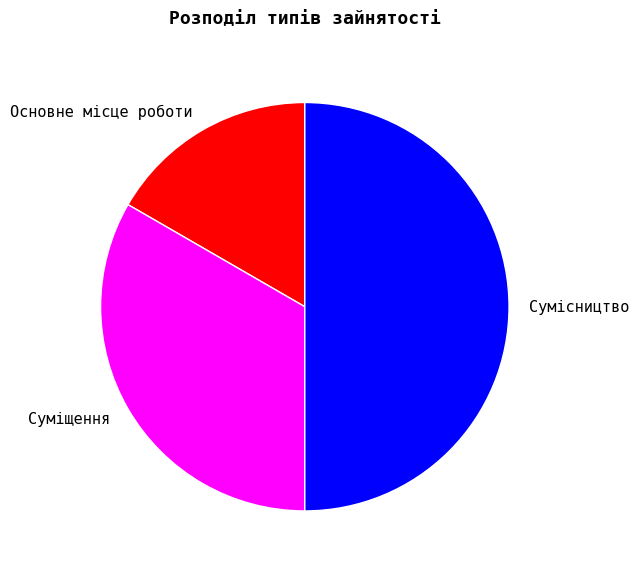

Combined, do Суміщення and Сумісництво account for over 50%?

Yes